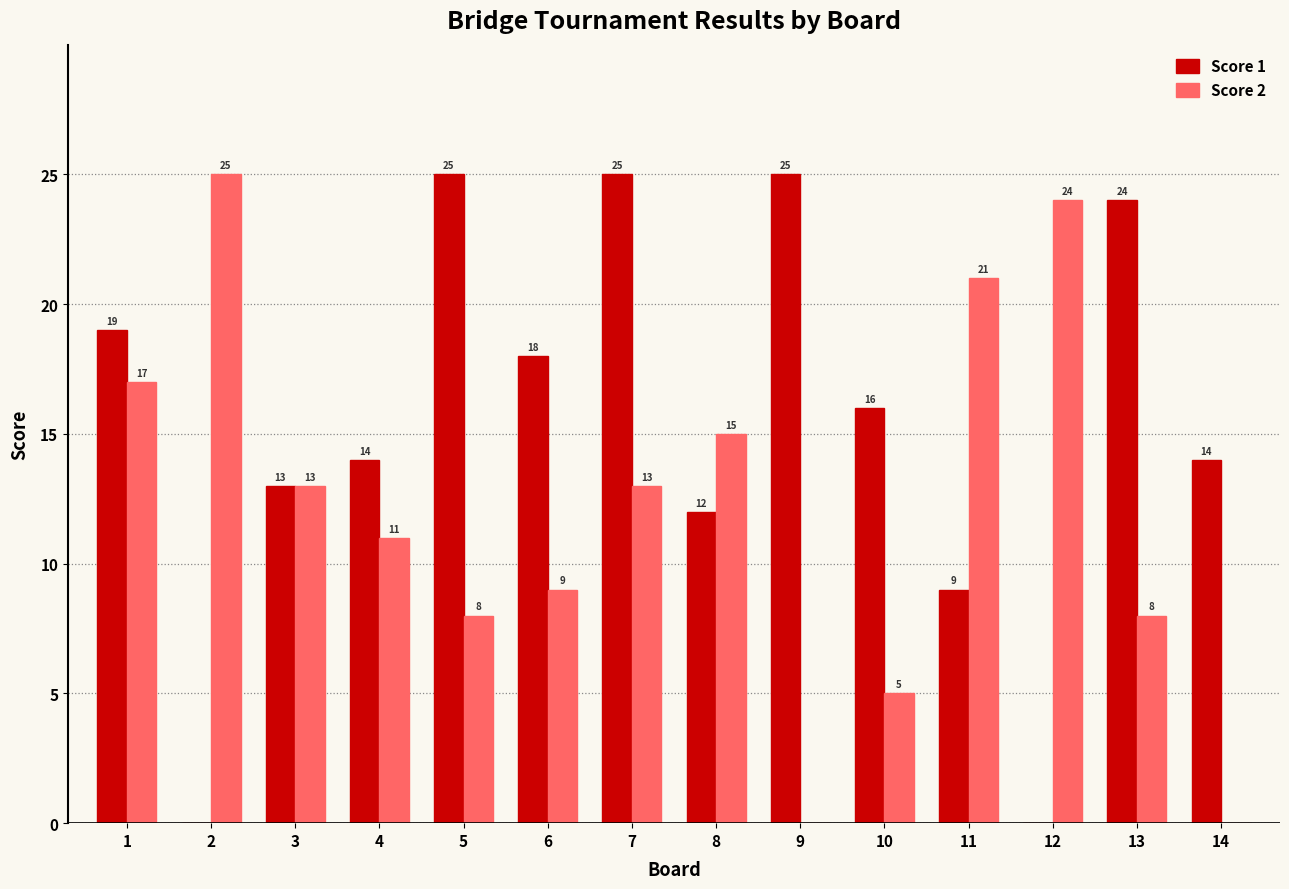

What is the maximum value shown in the chart?

25